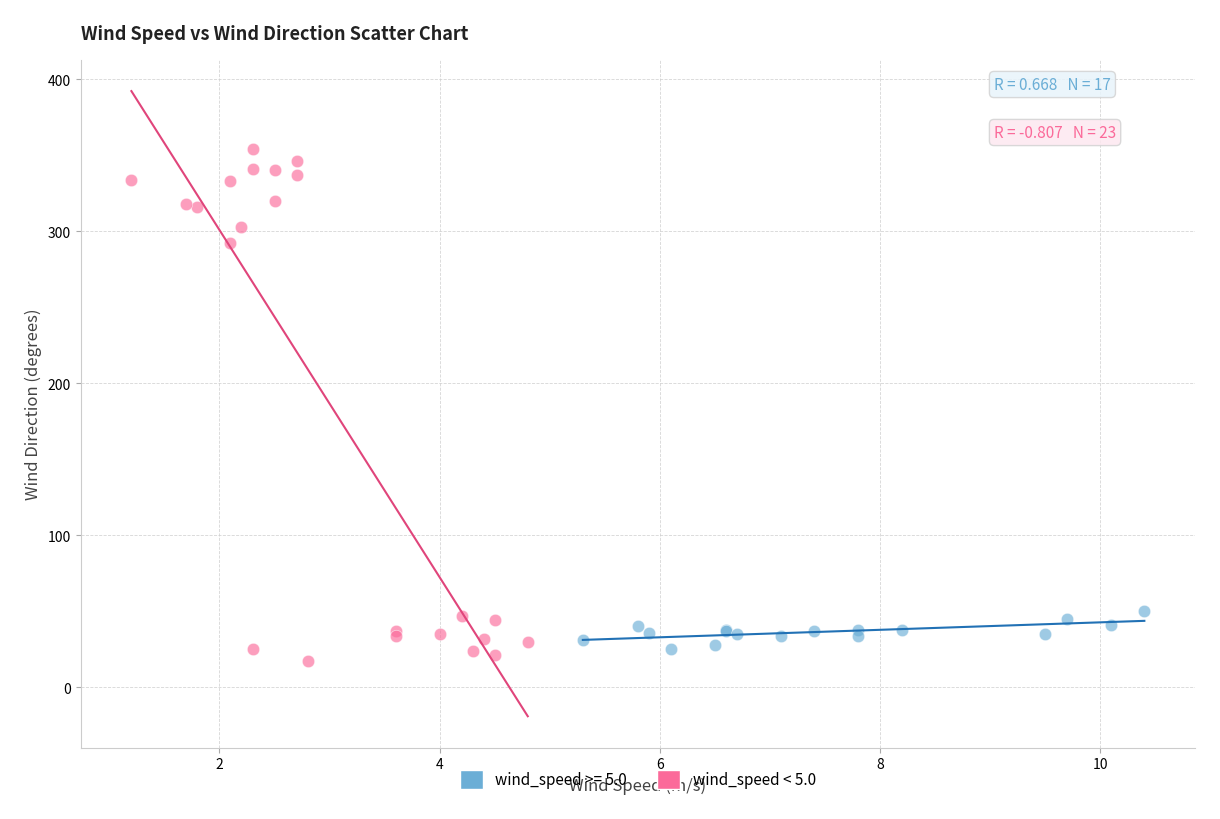

Which series contains the highest Y value?

wind_speed < 5.0